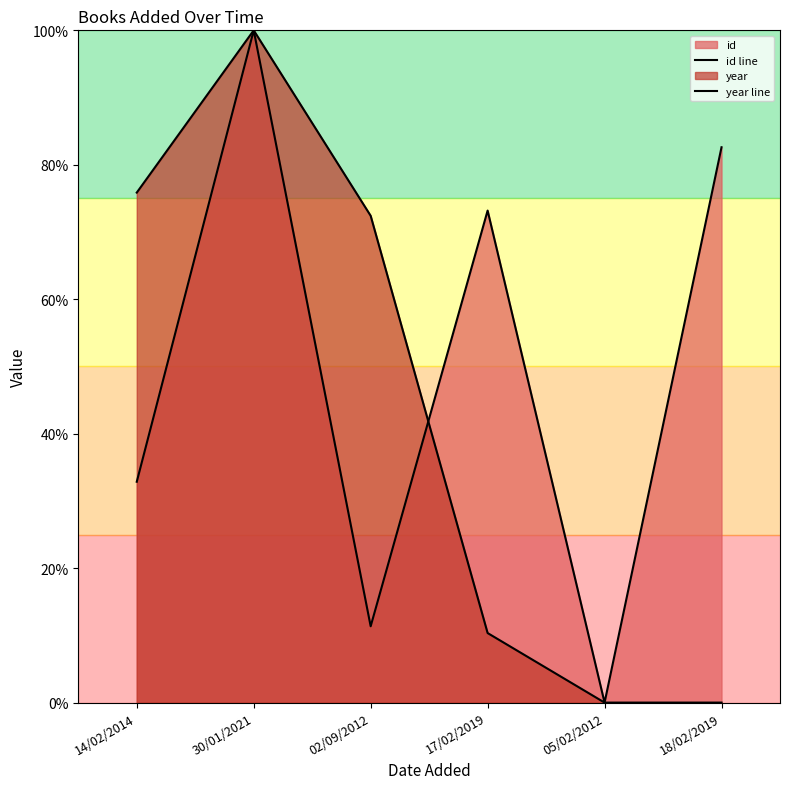

What is the total value across all series at 14/02/2014?

108.7